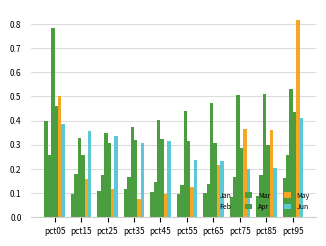

Does the chart contain any negative values?

No